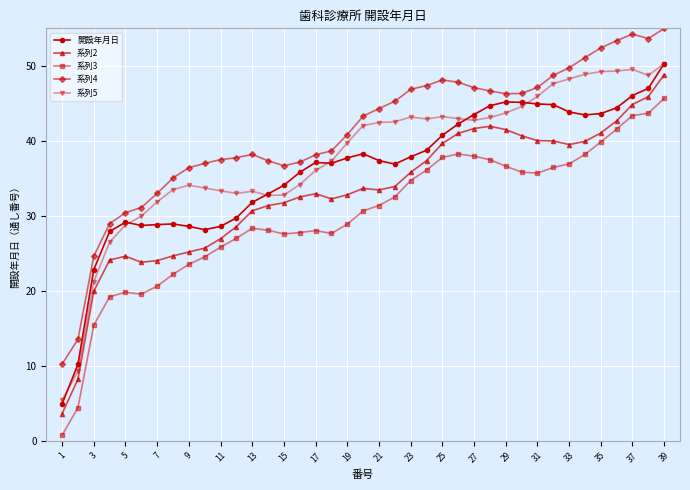

What is the lowest value of the 系列2 series?

3.7